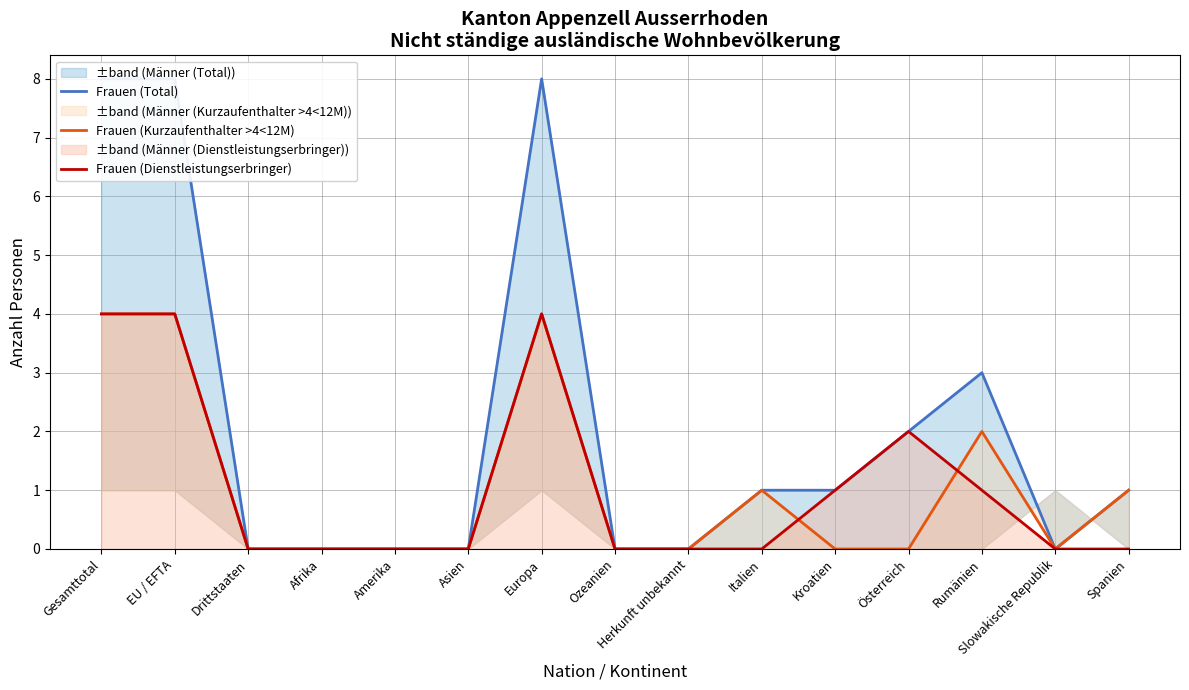

Is it true that Frauen (Total) equals 3 at Afrika?

False